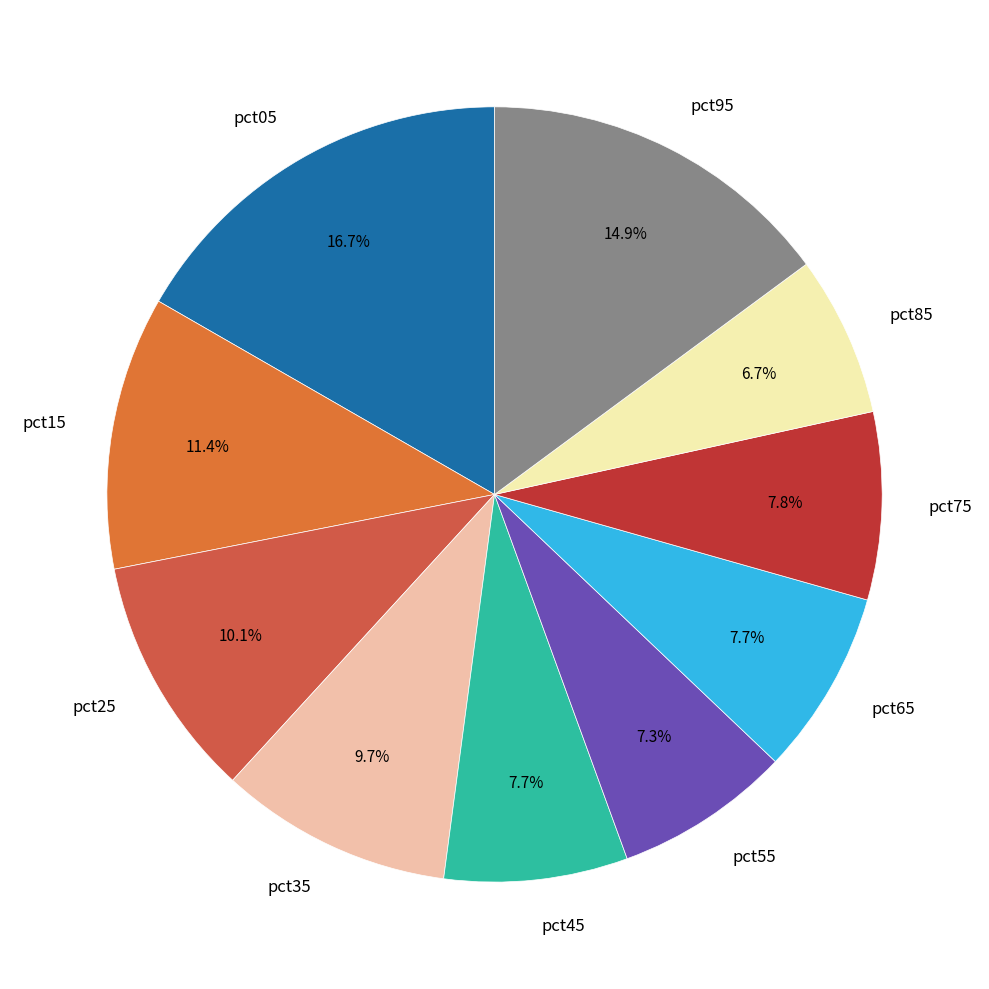

Is it true that pct85 is 7% of the pie?

True